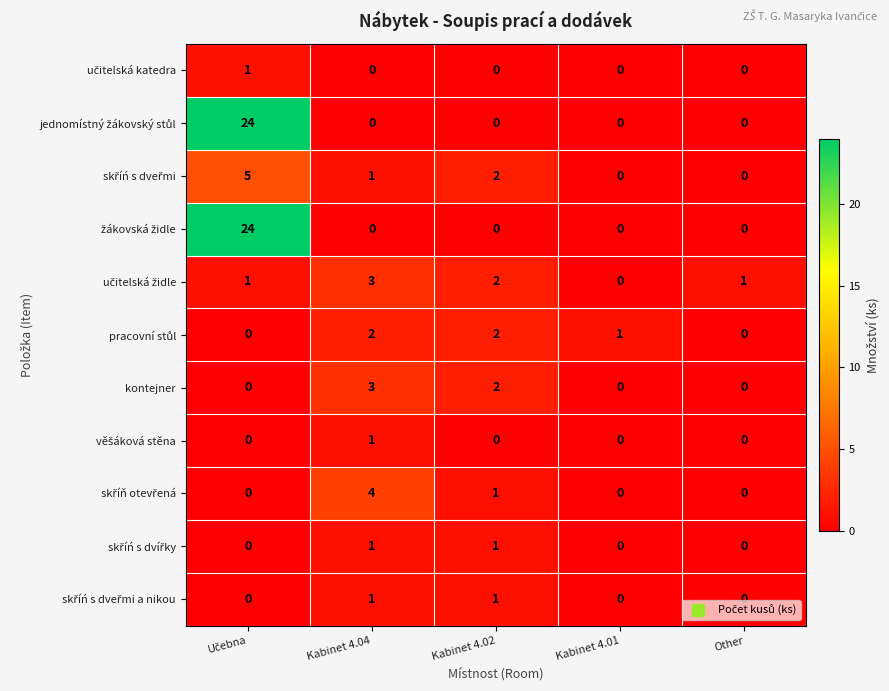

How many kontejner values are between 0 and 2?

4